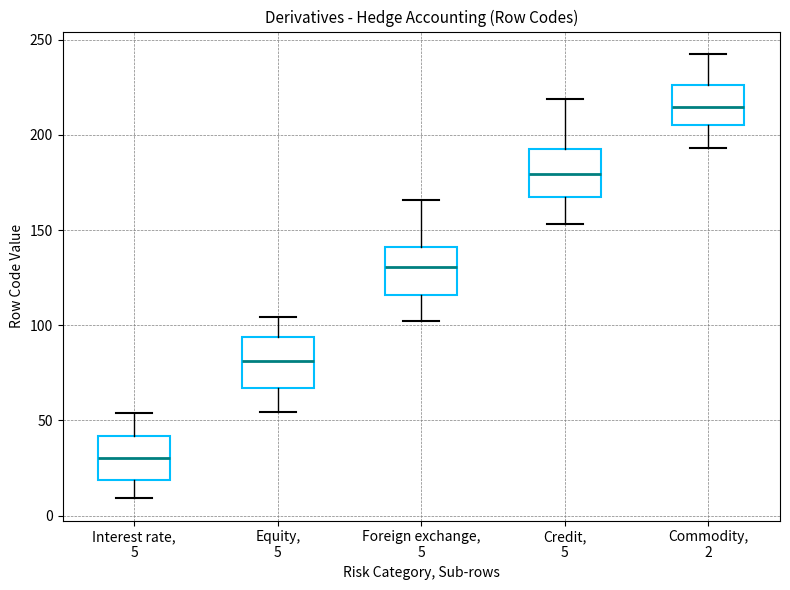

Reading left to right, transcribe this box plot: for each box, give where its median line is, the range the box spans, and where its two whiskers end, as read against the y-axis. The values are not printed on the chart, so give them approximately, as read against the axis.

Interest rate, 5: median 30, box 20 to 40, whiskers 10 to 55
Equity, 5: median 80, box 65 to 95, whiskers 55 to 105
Foreign exchange, 5: median 130, box 115 to 140, whiskers 100 to 165
Credit, 5: median 180, box 165 to 195, whiskers 155 to 220
Commodity, 2: median 215, box 205 to 225, whiskers 195 to 245